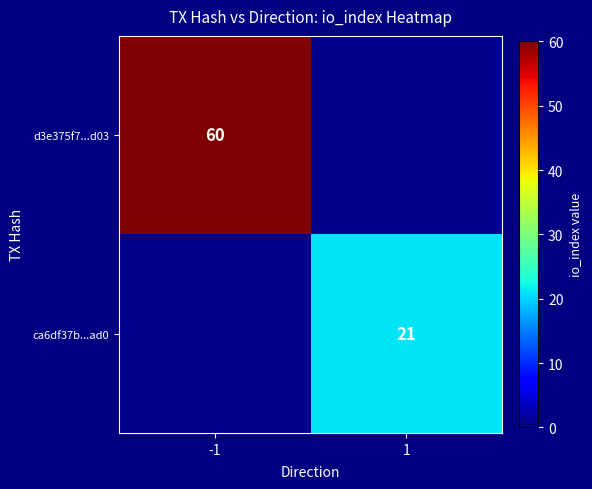

The ca6df37b...ad0 series shows 21 at 1. True or false?

True